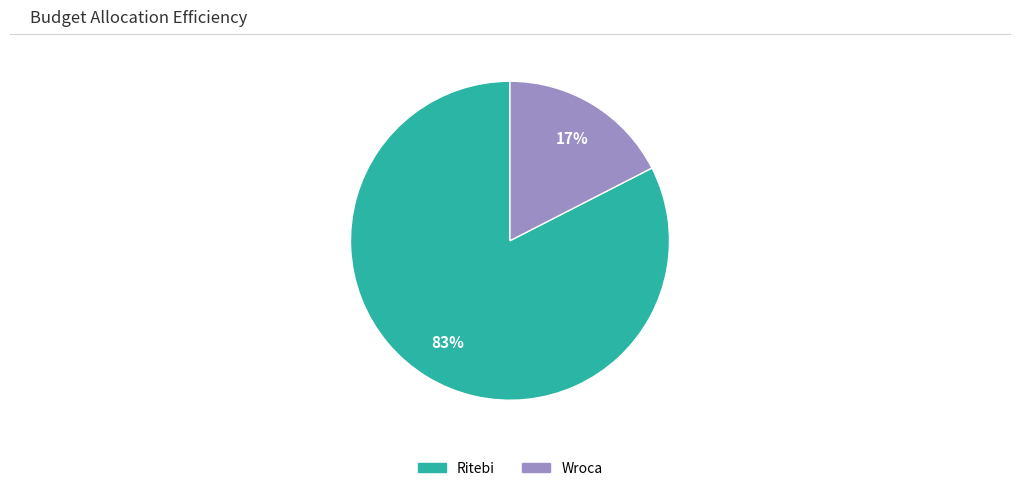

Which has a higher value, Ritebi or Wroca?

Ritebi